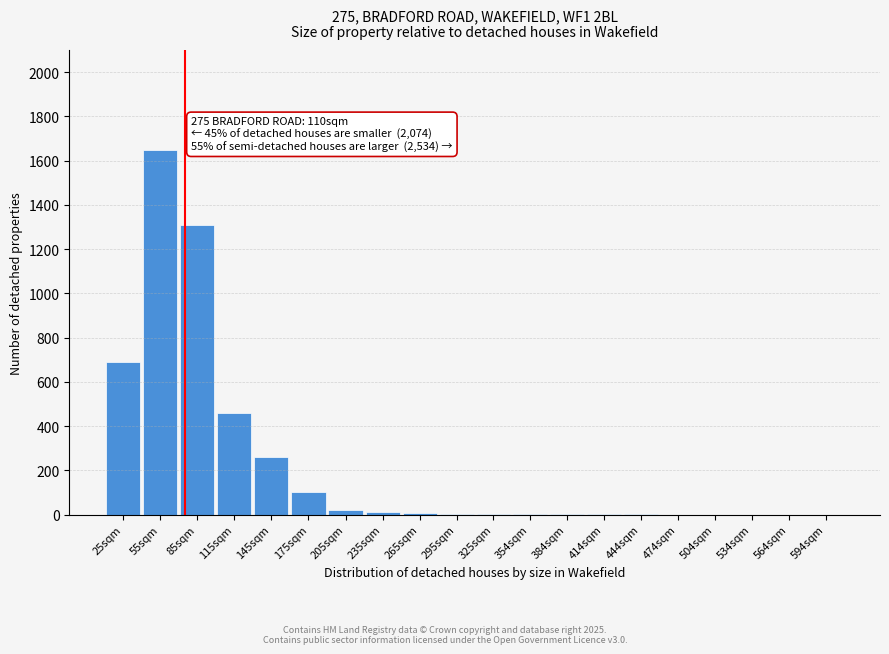

Is it true that the value at 175sqm is 100?

True